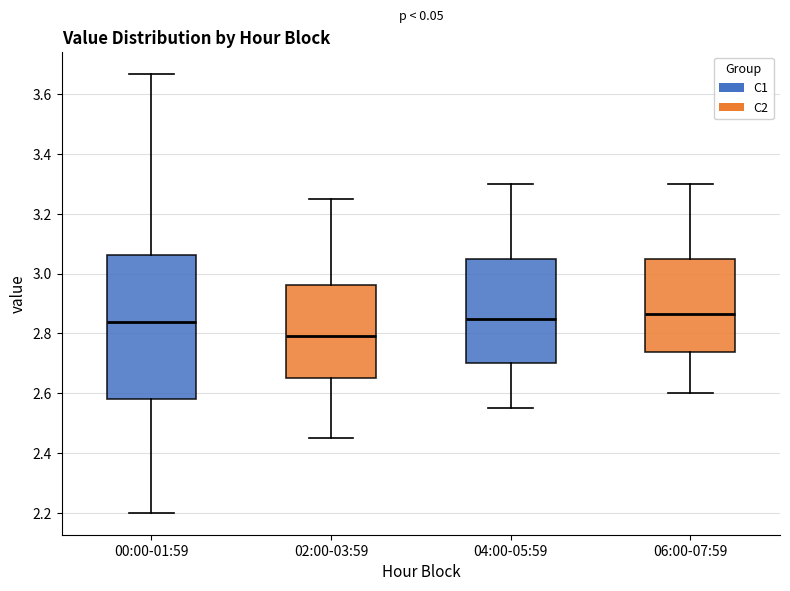

Where does the upper whisker of the box for 02:00-03:59 end on the y-axis? The values are not printed on the chart, so give them approximately, as read against the axis.

3.26